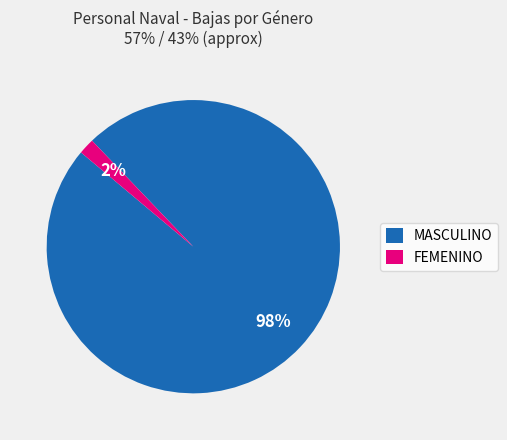

How many slices are in this pie chart?

2